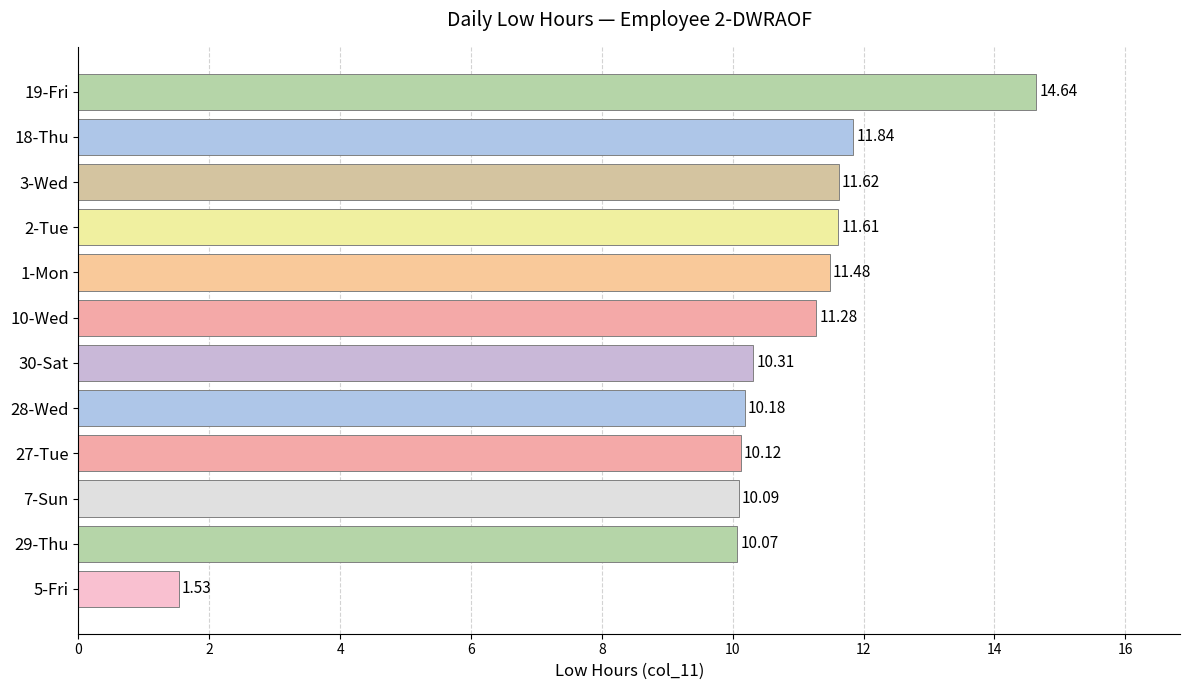

How many data points does each series have?

12